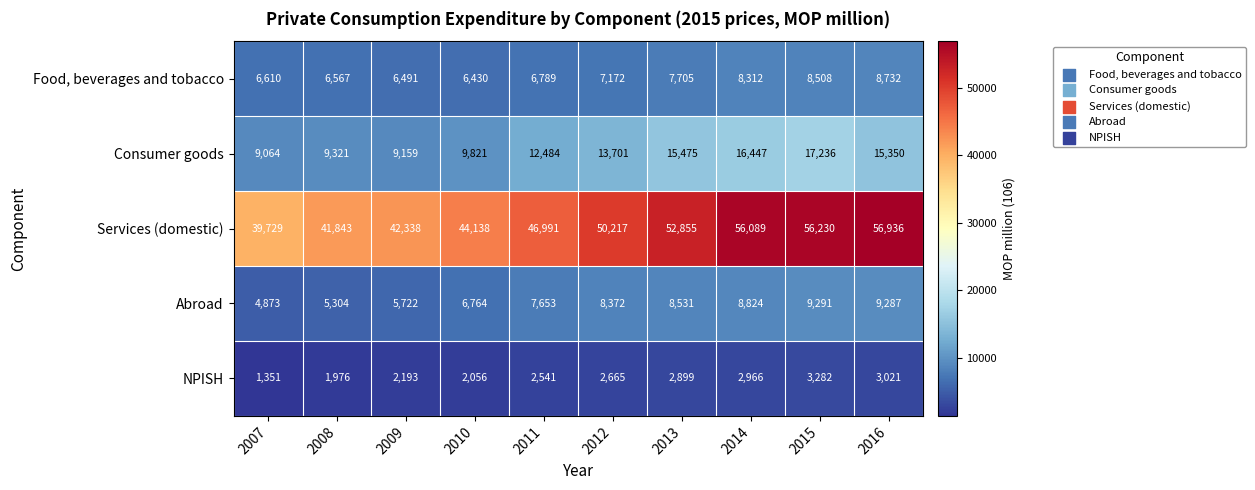

At how many categories does at least one series exceed 1874?

10